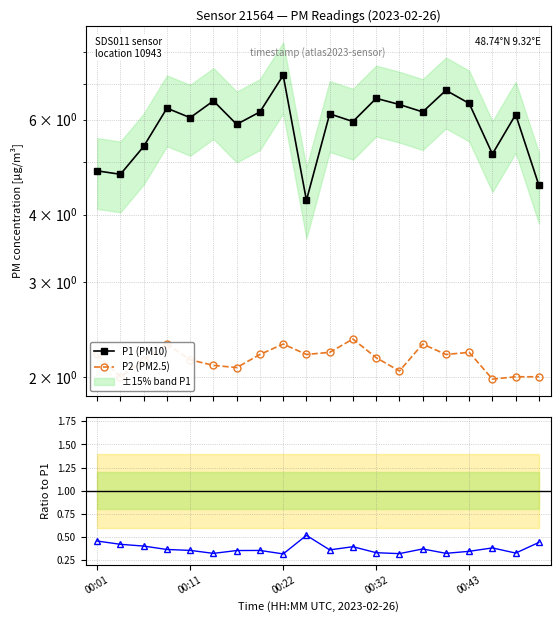

Rank the categories by P2/P1 ratio value from lowest to highest.

8, 13, 5, 15, 18, 12, 16, 6, 7, 00:43, 10, 00:32, 14, 17, 11, 00:22, 00:11, 19, 00:01, 9